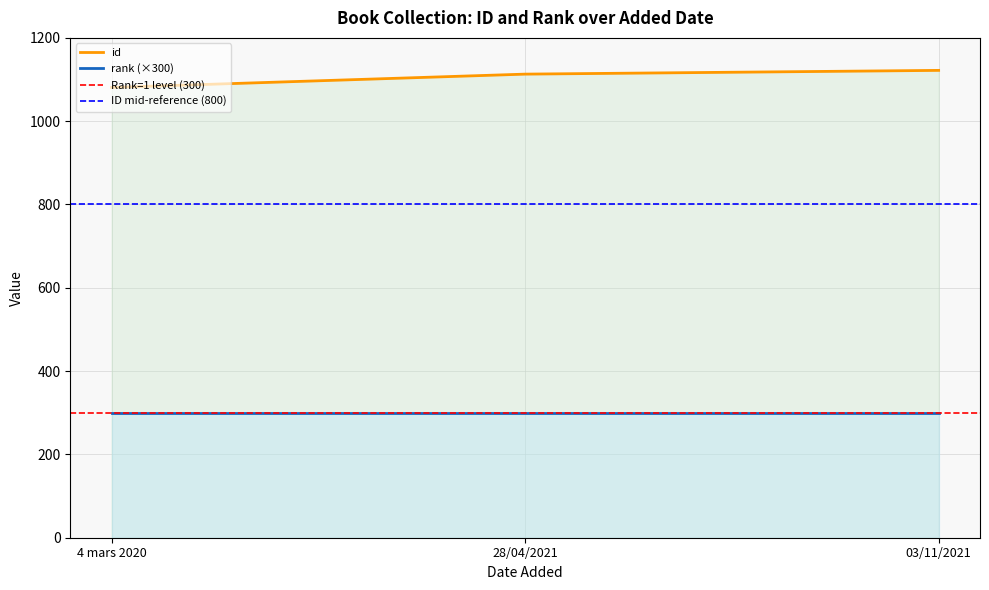

Rank the categories by value from lowest to highest.

4 mars 2020, 28/04/2021, 03/11/2021